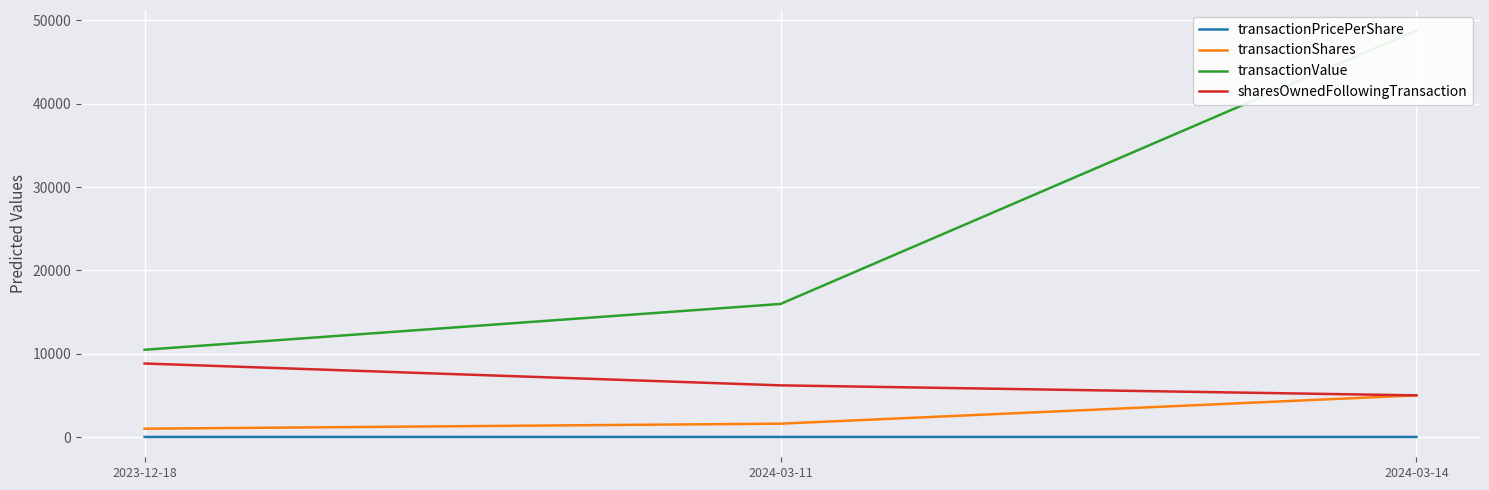

How many categories are shown in the chart?

3